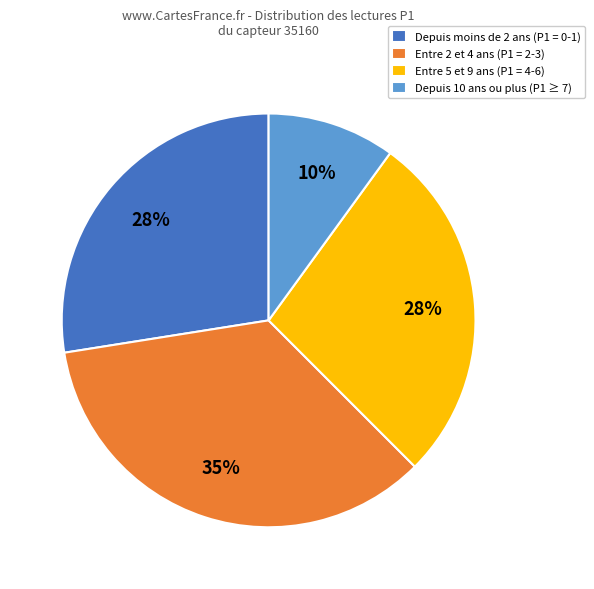

Is the sum of Entre 2 et 4 ans (P1 = 2-3) and Depuis 10 ans ou plus (P1 ≥ 7) greater than half?

No